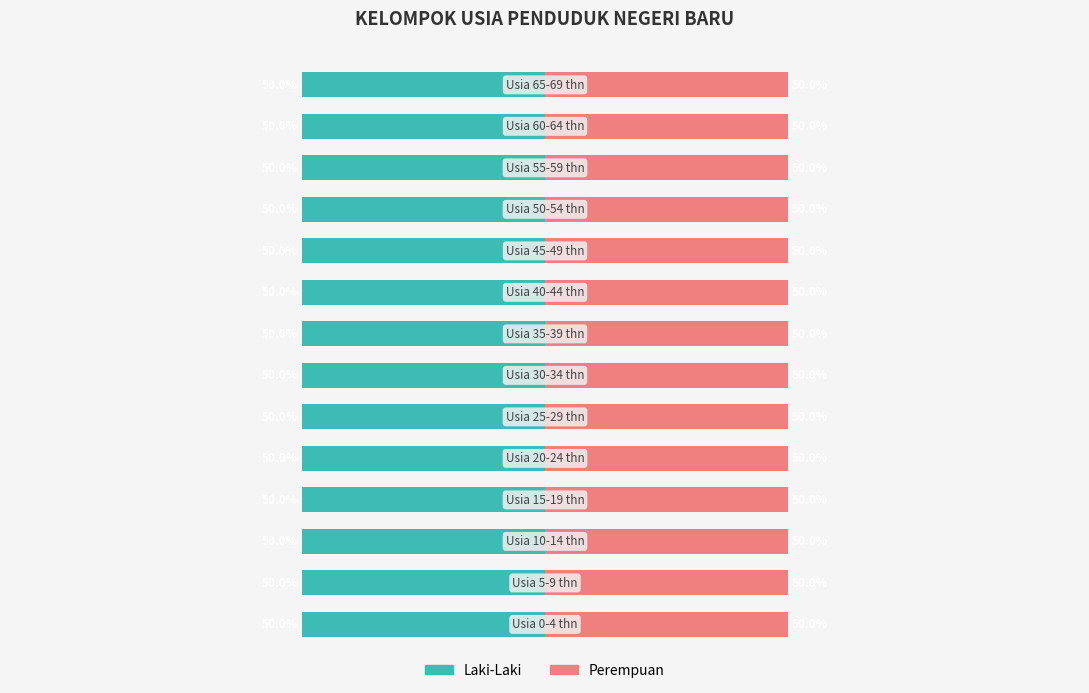

Reading left to right, extract all data points from this chart.

Laki-Laki: Usia 0-4 thn=238	Usia 5-9 thn=313	Usia 10-14 thn=281	Usia 15-19 thn=256	Usia 20-24 thn=257	Usia 25-29 thn=288	Usia 30-34 thn=317	Usia 35-39 thn=296	Usia 40-44 thn=262	Usia 45-49 thn=179	Usia 50-54 thn=144	Usia 55-59 thn=120	Usia 60-64 thn=96	Usia 65-69 thn=43
Perempuan: Usia 0-4 thn=238	Usia 5-9 thn=313	Usia 10-14 thn=281	Usia 15-19 thn=256	Usia 20-24 thn=257	Usia 25-29 thn=288	Usia 30-34 thn=317	Usia 35-39 thn=296	Usia 40-44 thn=262	Usia 45-49 thn=179	Usia 50-54 thn=144	Usia 55-59 thn=120	Usia 60-64 thn=96	Usia 65-69 thn=43